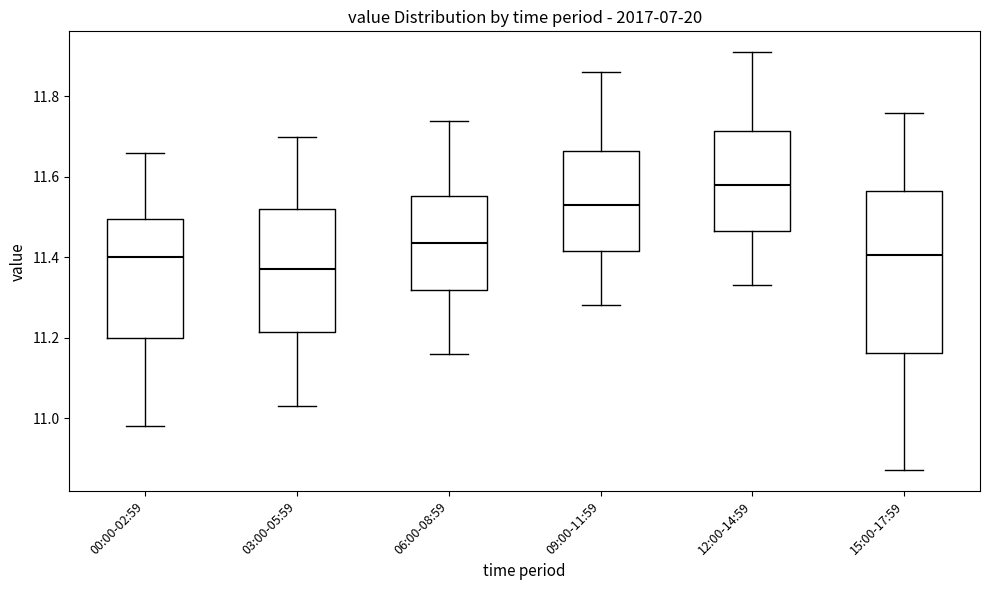

Which box is the tallest, from its lower edge to its upper edge?

15:00-17:59